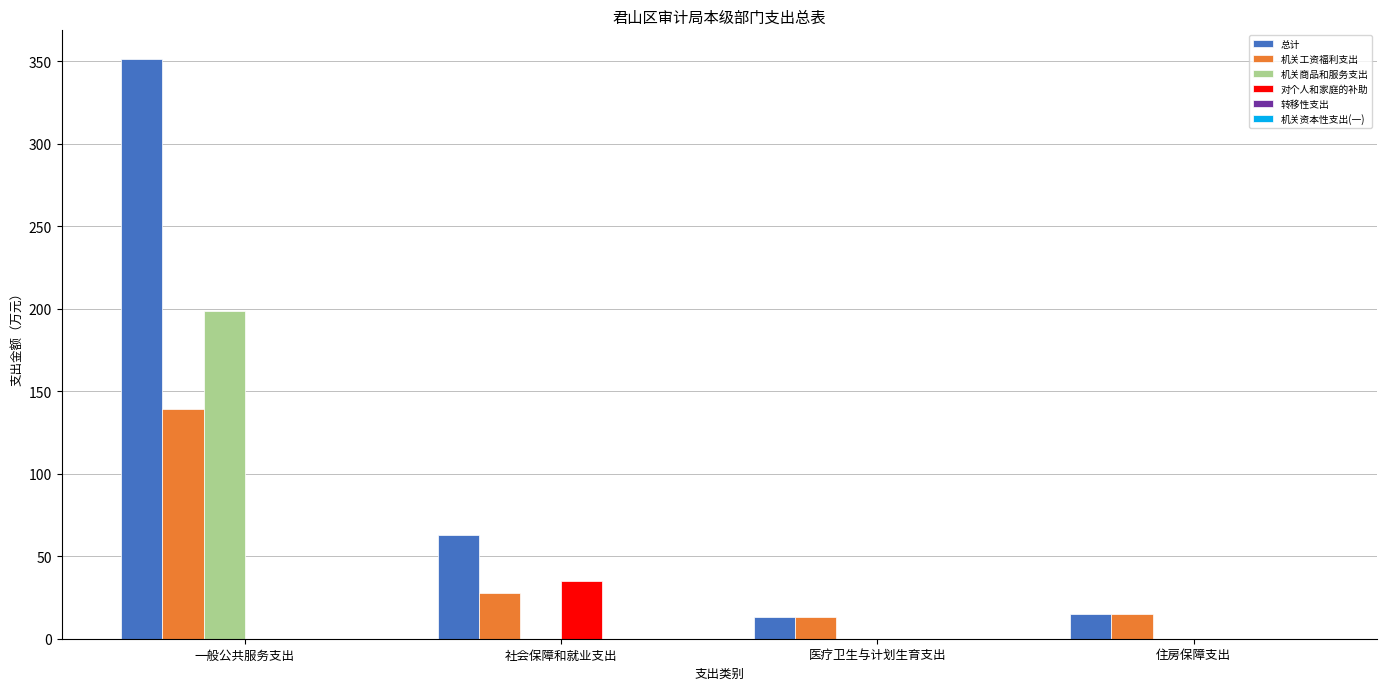

Count the number of data series in this chart.

4